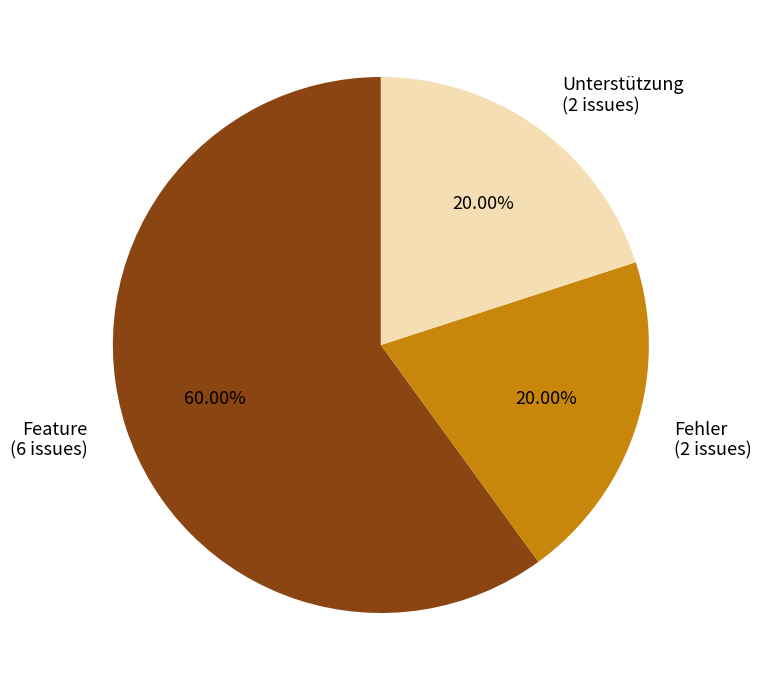

Is there a majority slice in this chart?

Yes